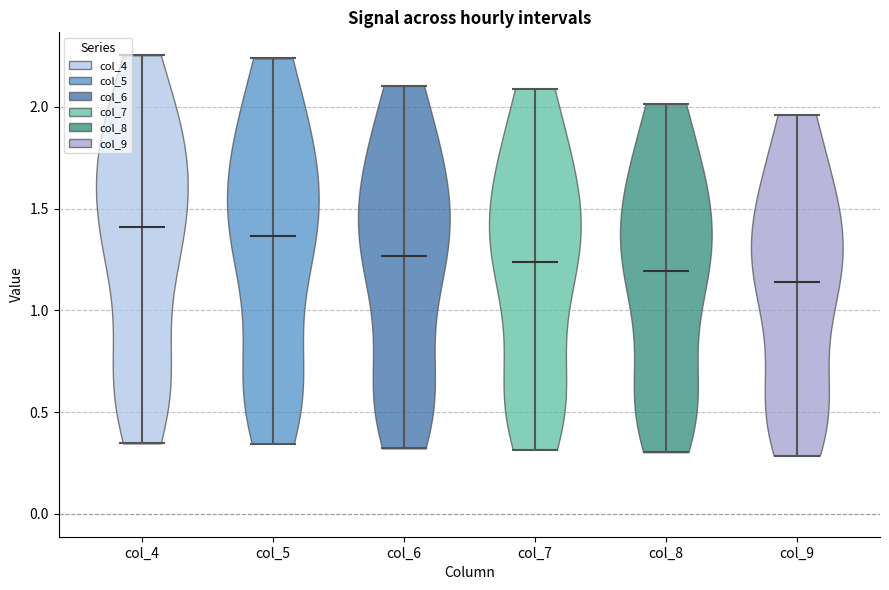

Reading left to right, read every violin against the y-axis: where its median line is, and the lowest and highest points it reaches. The values are not printed on the chart, so give them approximately, as read against the axis.

col_4: median line 1.40, lowest point 0.35, highest point 2.25
col_5: median line 1.35, lowest point 0.35, highest point 2.25
col_6: median line 1.25, lowest point 0.30, highest point 2.10
col_7: median line 1.25, lowest point 0.30, highest point 2.10
col_8: median line 1.20, lowest point 0.30, highest point 2.00
col_9: median line 1.15, lowest point 0.30, highest point 1.95